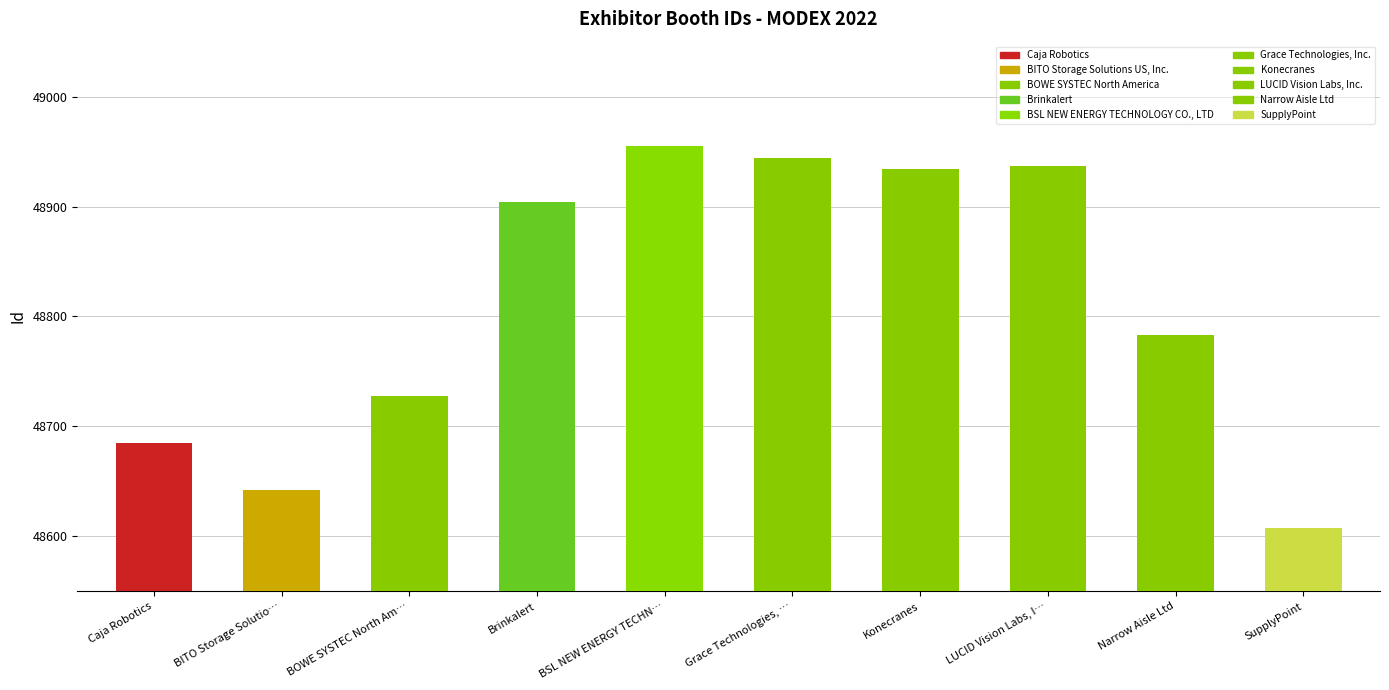

Count the number of data series in this chart.

1